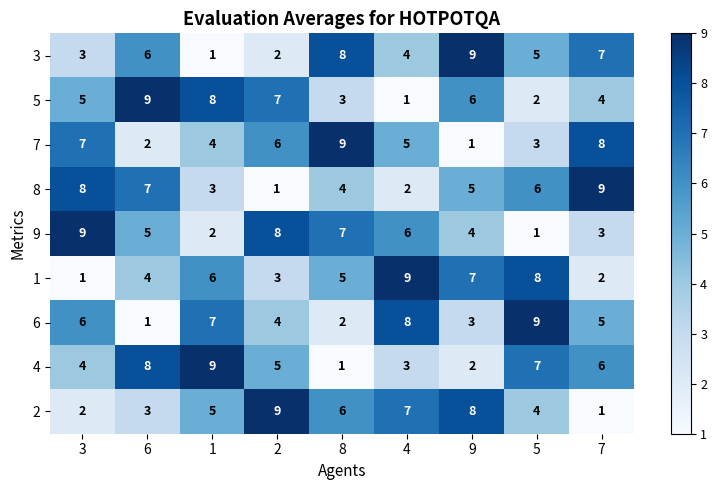

What is the maximum value for 2?

9